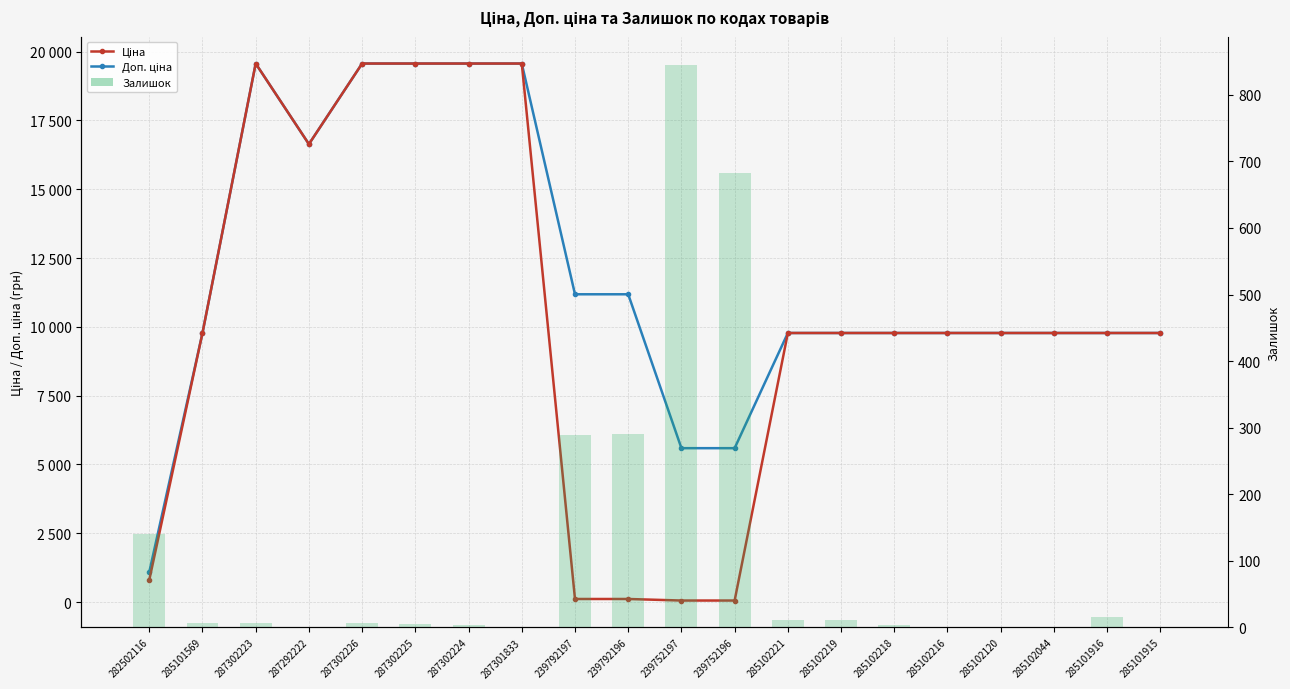

What is the label of the 16th bar from the right?

287302226